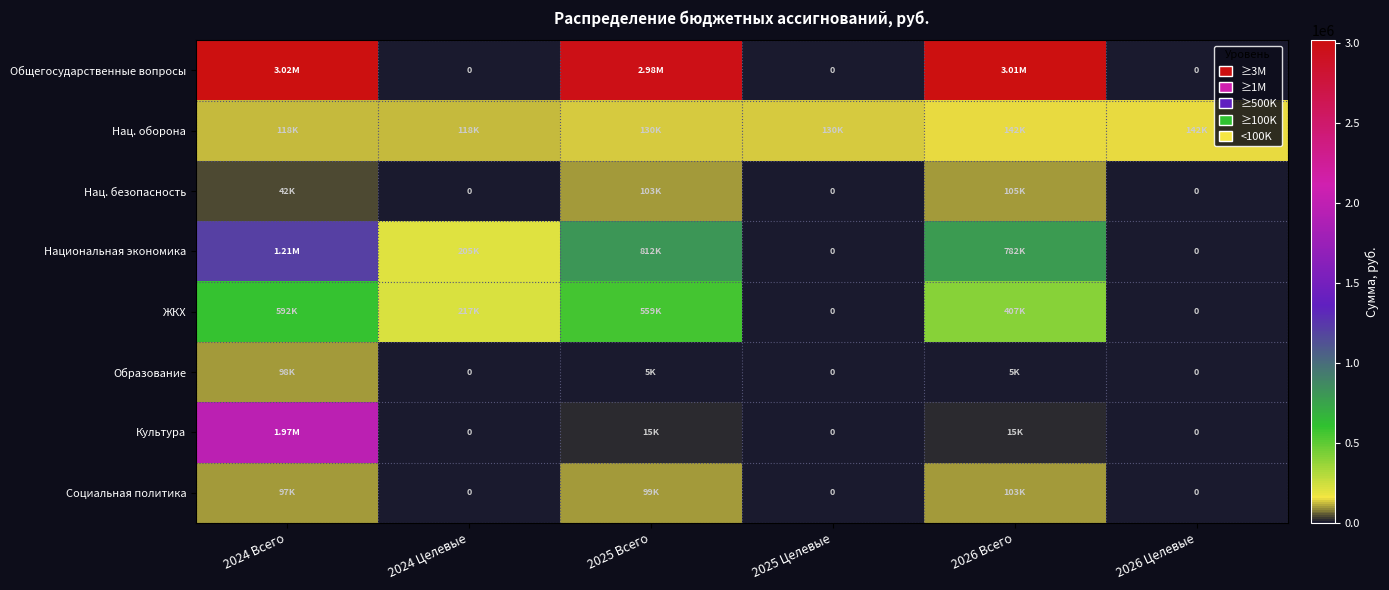

Rank the series by their maximum value, from lowest to highest.

Образование, Социальная политика, Нац. безопасность, Нац. оборона, ЖКХ, Национальная экономика, Культура, Общегосударственные вопросы